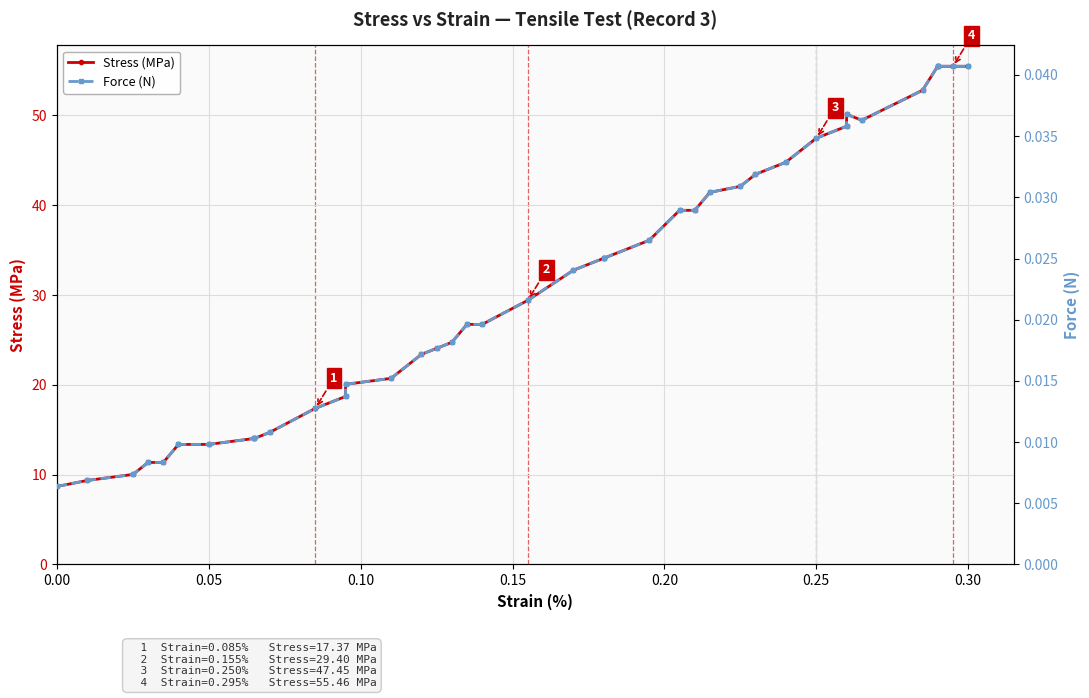

Reading left to right, list all the values displayed in this chart.

Stress (MPa): 8.7	9.4	10.0	11.4	11.4	13.4	13.4	14.0	14.0	14.7	17.4	18.7	20.1	20.7	23.4	24.1	24.7	26.7	26.7	29.4	32.8	34.1	34.1	36.1	39.4	39.4	41.4	42.1	43.4	44.8	47.5	48.8	50.1	49.5	52.8	55.5	55.5	55.5	55.5
Force (N): 0.0	0.0	0.0	0.0	0.0	0.0	0.0	0.0	0.0	0.0	0.0	0.0	0.0	0.0	0.0	0.0	0.0	0.0	0.0	0.0	0.0	0.0	0.0	0.0	0.0	0.0	0.0	0.0	0.0	0.0	0.0	0.0	0.0	0.0	0.0	0.0	0.0	0.0	0.0